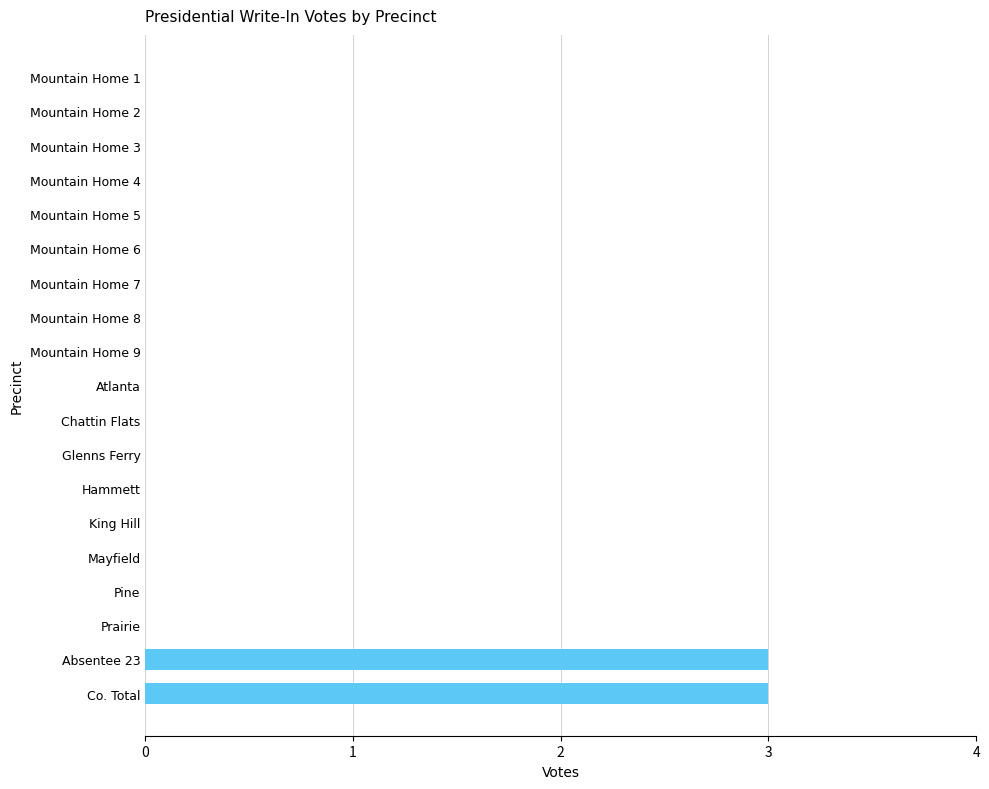

The value at Mountain Home 9 is -2. True or false?

False